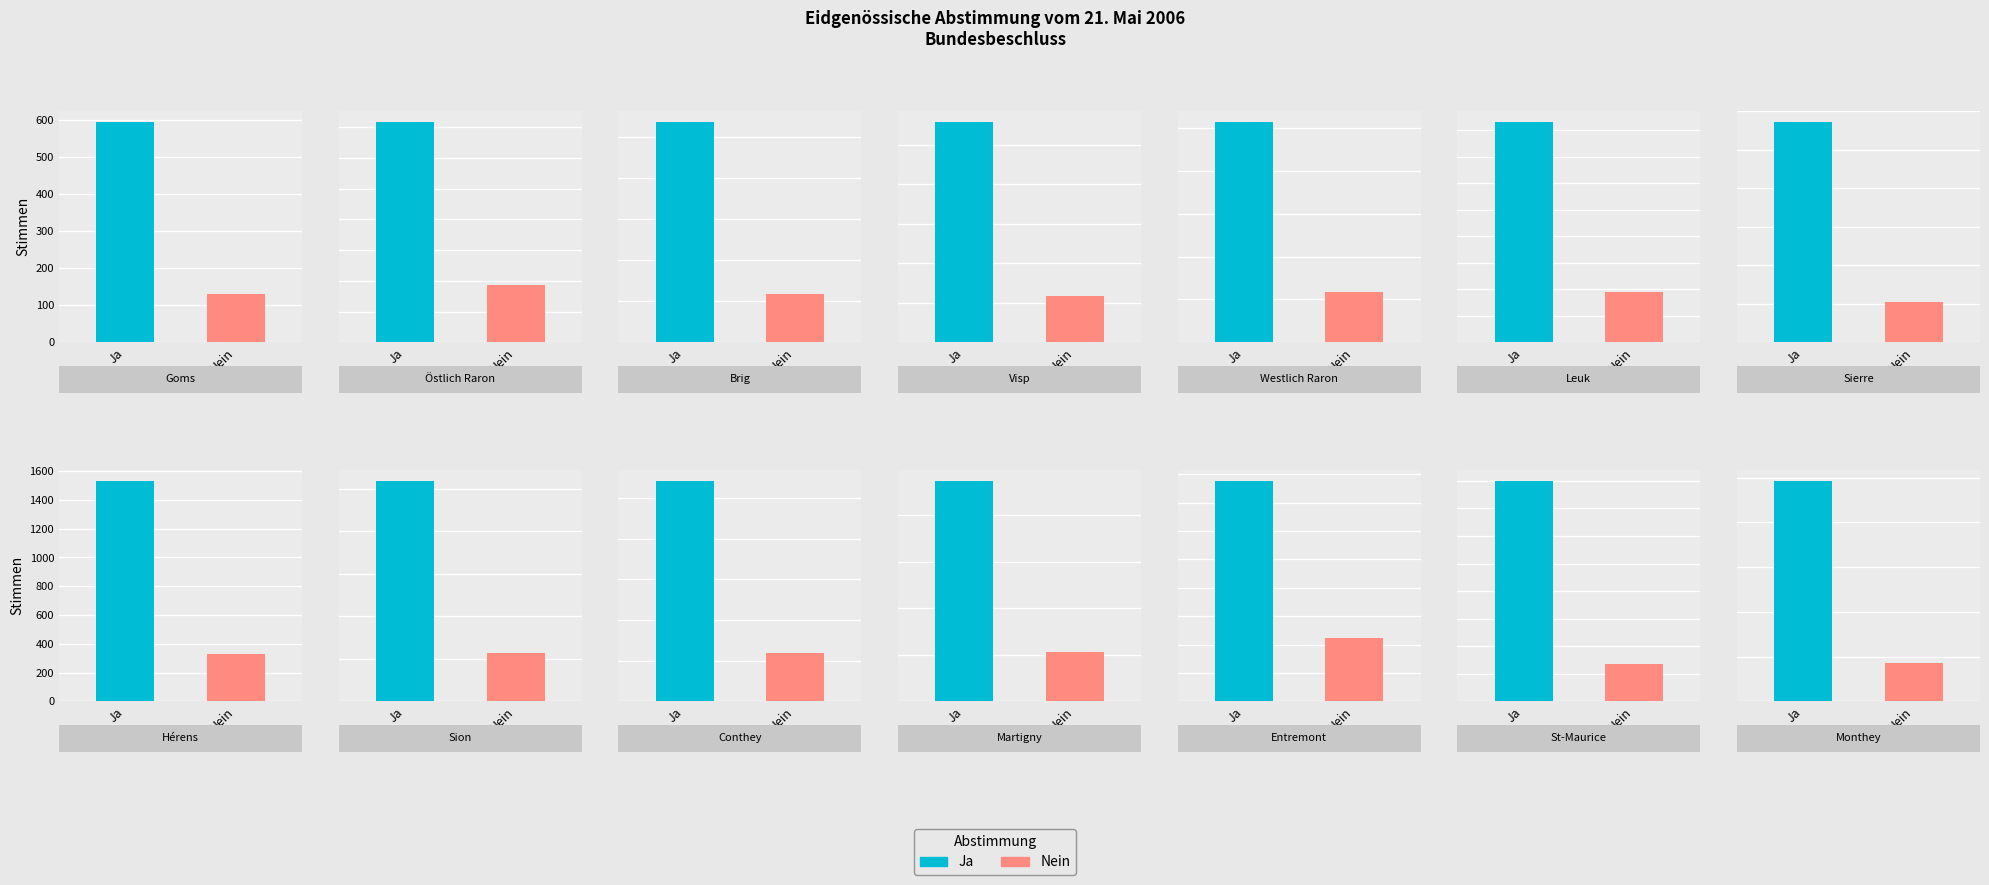

Reading left to right, transcribe all the data shown in this chart.

Ja: Goms=594	Östlich Raron=359	Brig=2680	Visp=2794	Westlich Raron=1028	Leuk=1662	Sierre=5721	Hérens=1533	Sion=5182	Conthey=2715	Martigny=4732	Entremont=1943	St-Maurice=2001	Monthey=4929
Nein: Goms=129	Östlich Raron=93	Brig=583	Visp=588	Westlich Raron=236	Leuk=381	Sierre=1058	Hérens=329	Sion=1141	Conthey=590	Martigny=1052	Entremont=555	St-Maurice=337	Monthey=850